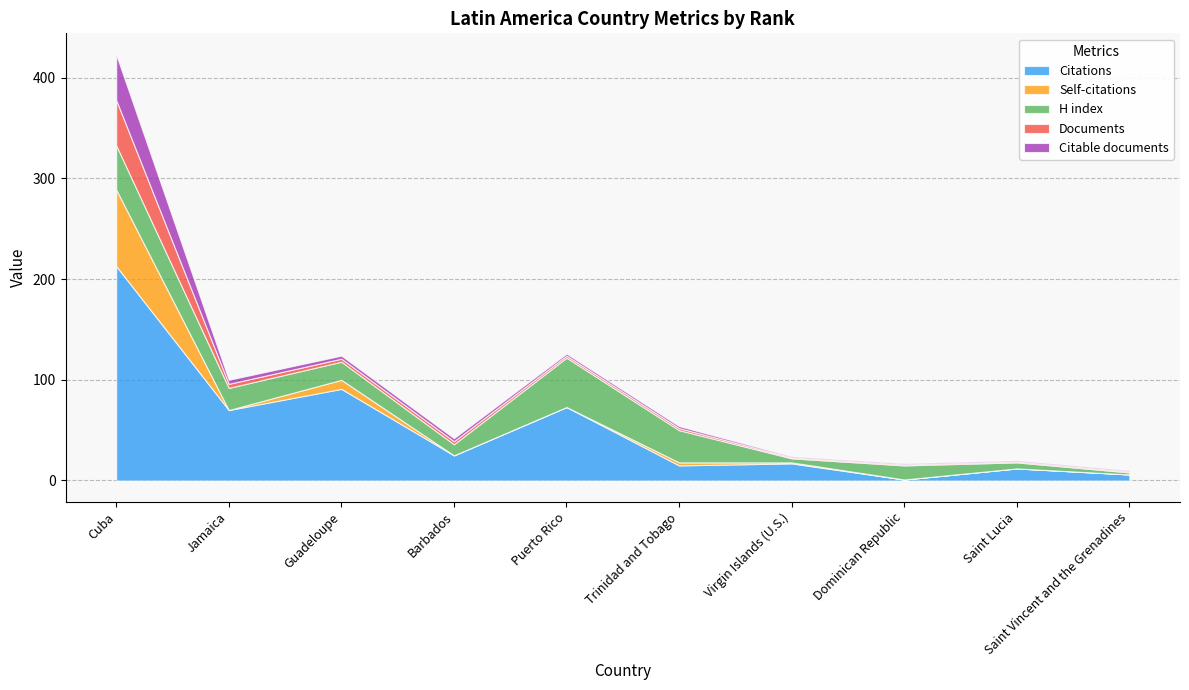

Which has a higher value, Cuba or Virgin Islands (U.S.)?

Cuba